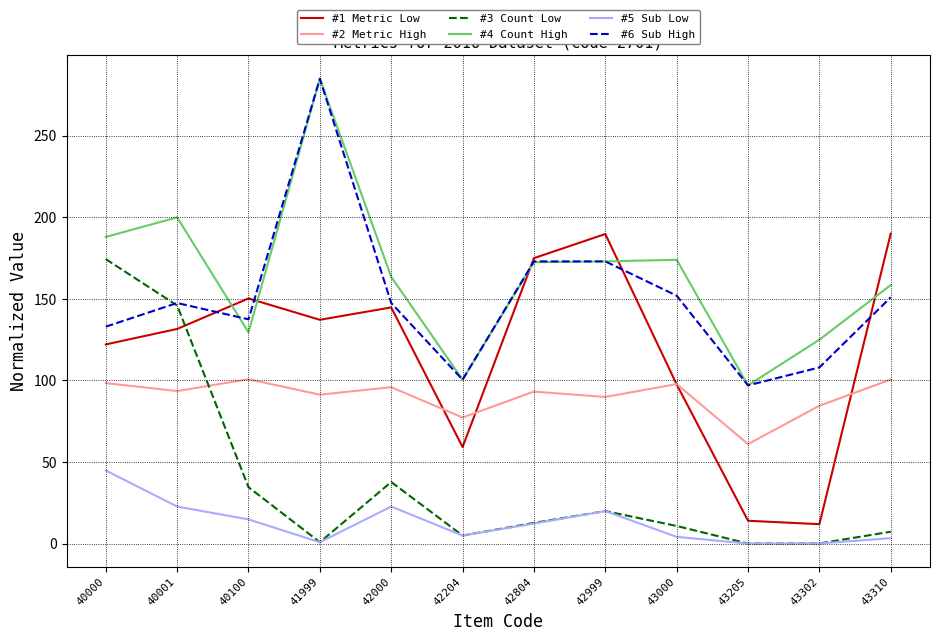

What is the spread (max minus min) of values at 40001?

177.3